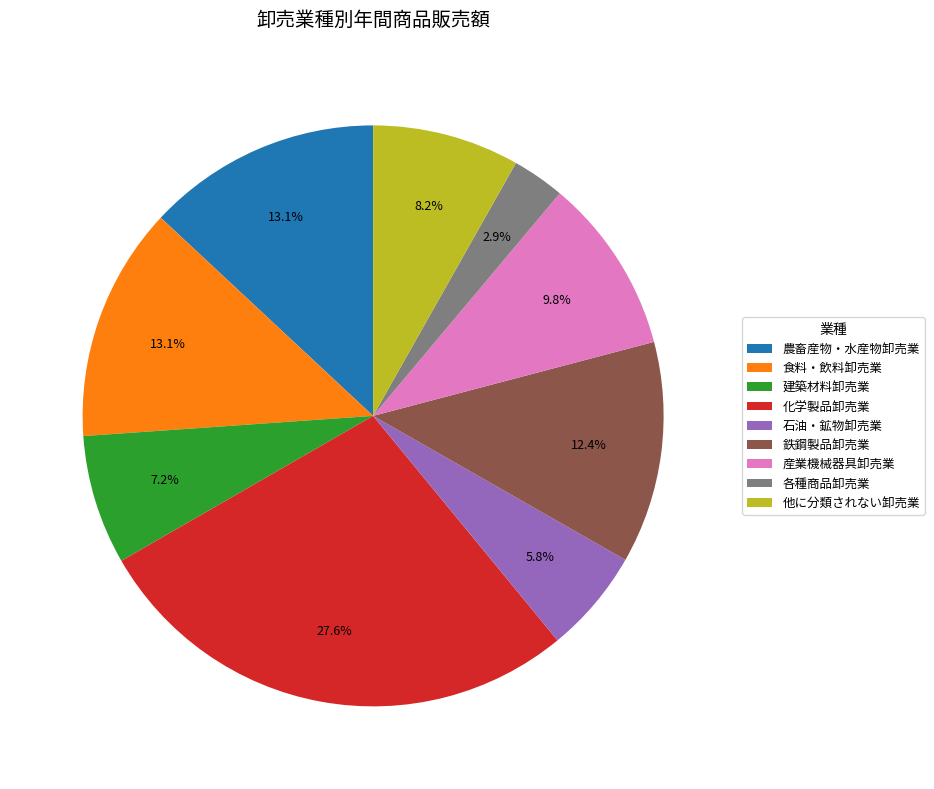

To the nearest percent, what is the combined percentage of 産業機械器具卸売業 and 他に分類されない卸売業?

18%